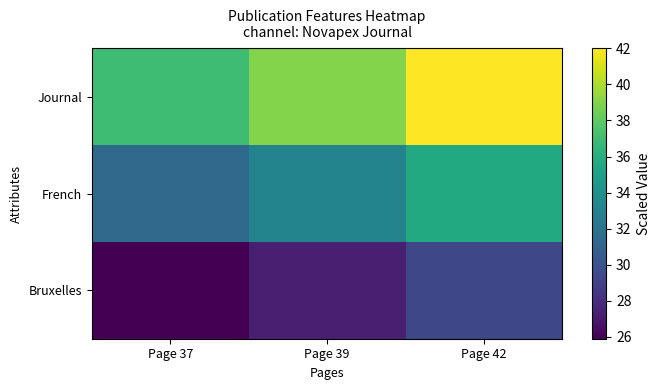

Which series has the largest range (max minus min)?

Journal